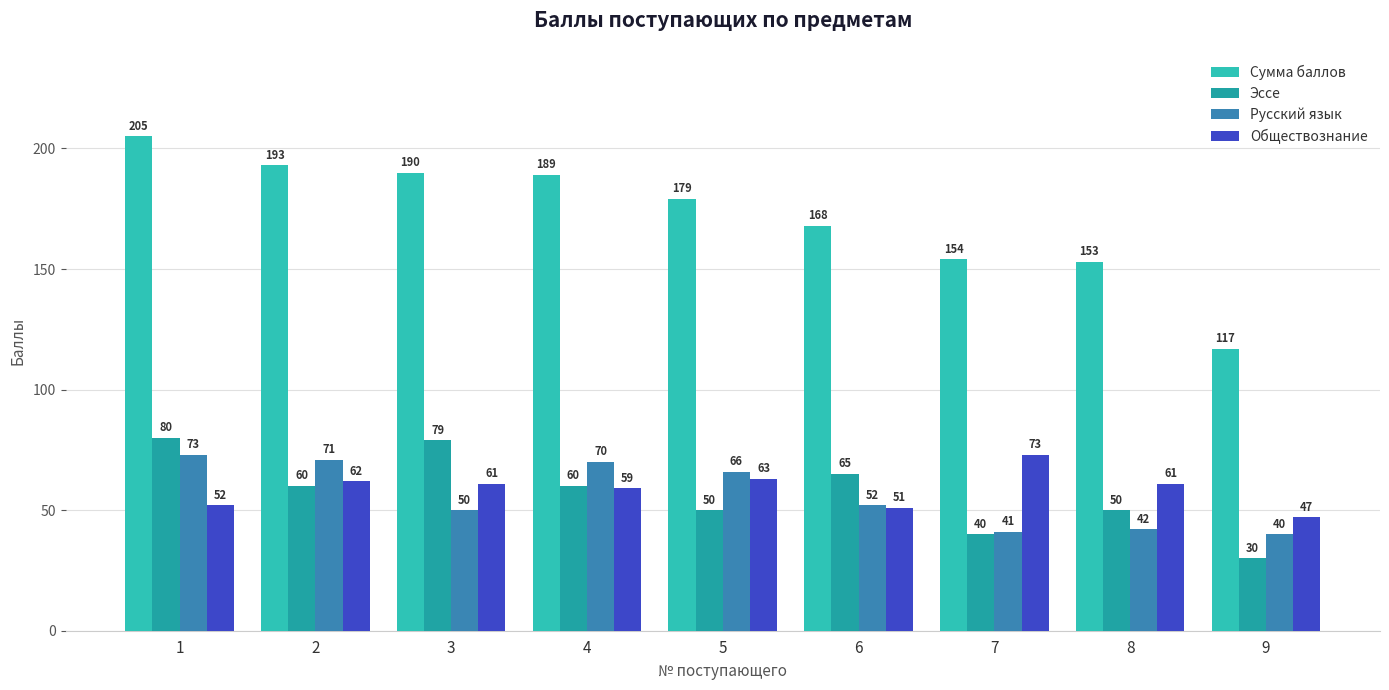

What is the greatest value displayed?

205